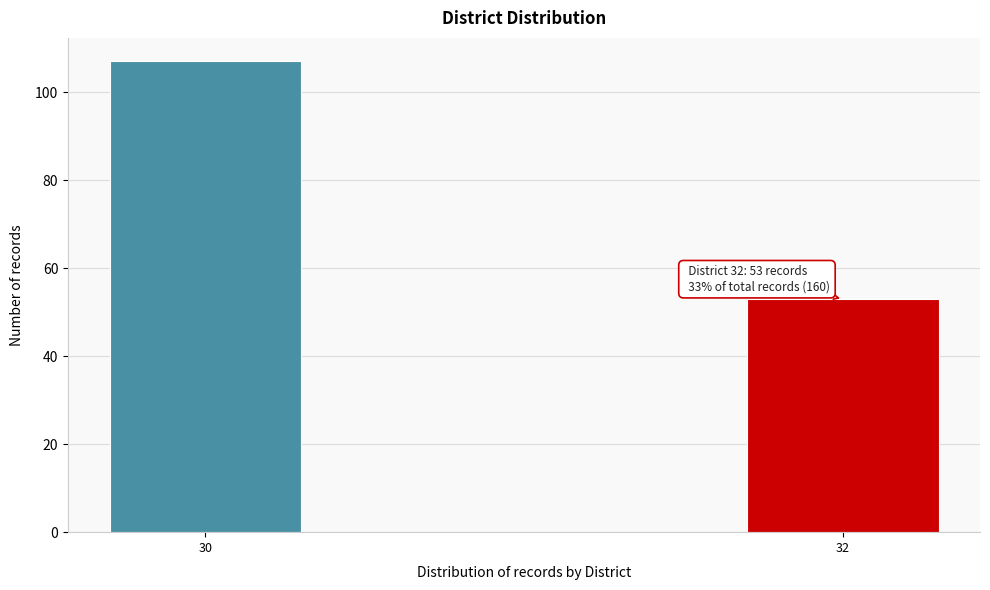

Reading left to right, list all the values displayed in this chart.

107	53